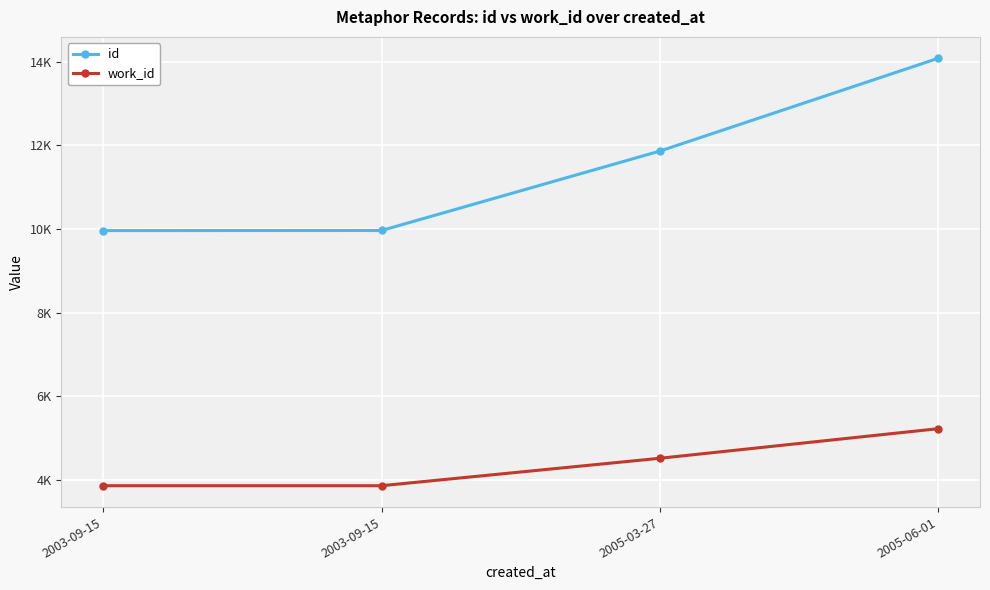

What are all the series names shown in the legend?

id, work_id